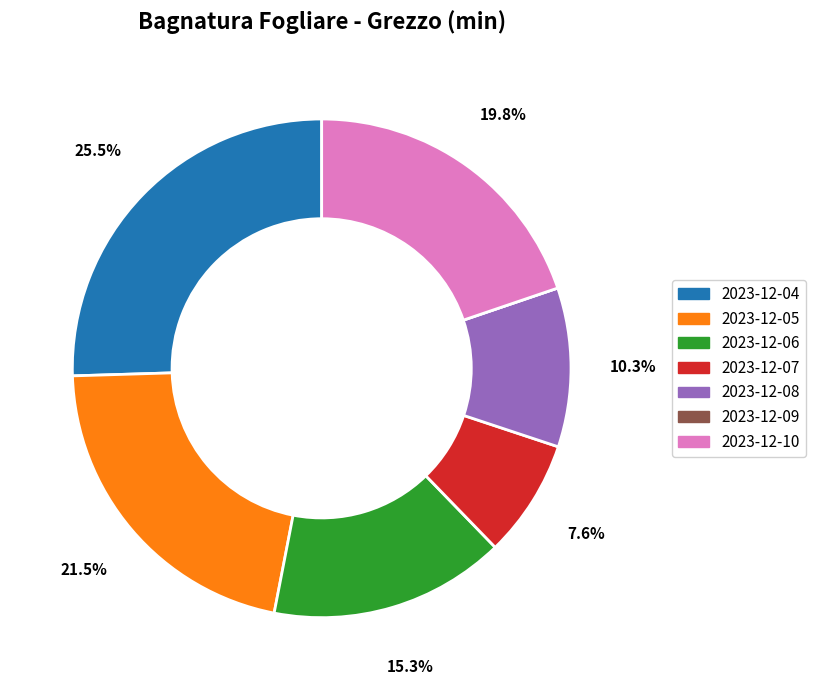

Is there any slice that represents more than half of the pie?

No